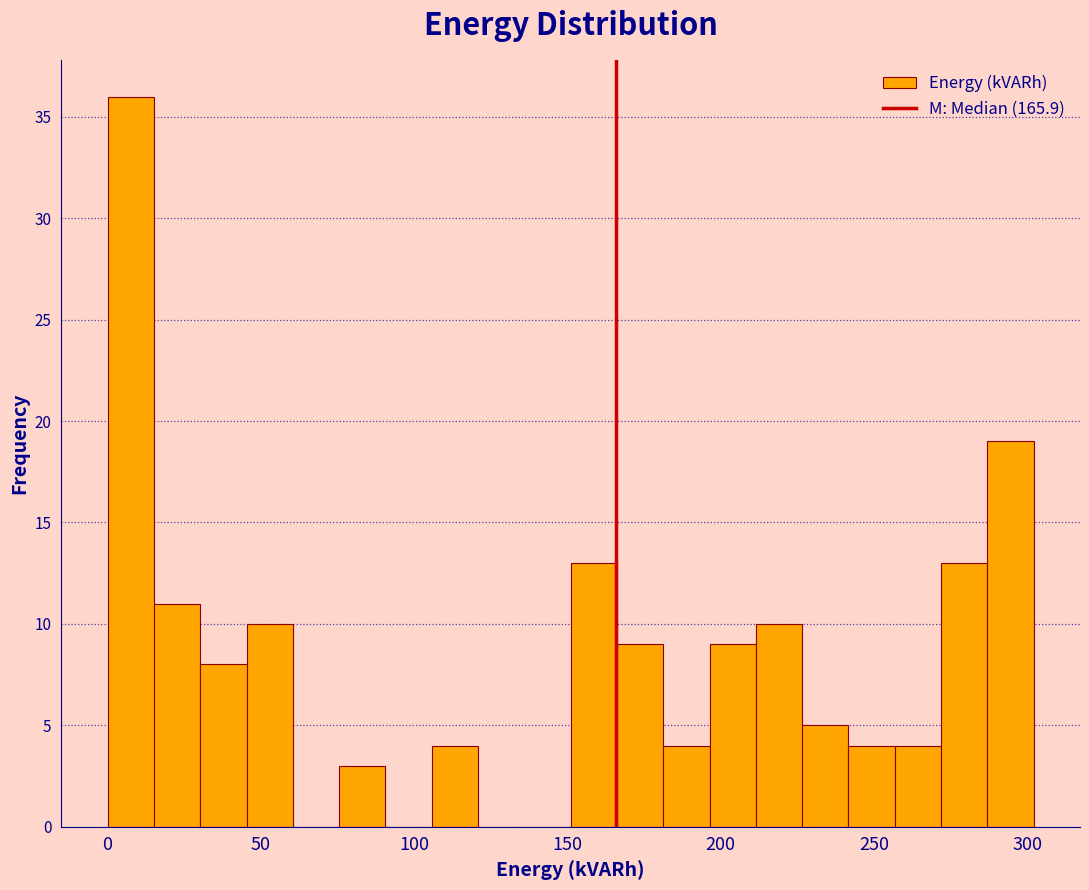

Around what value on the x-axis is the tallest bar? Give the approximate position of its centre, as read against the axis.

10